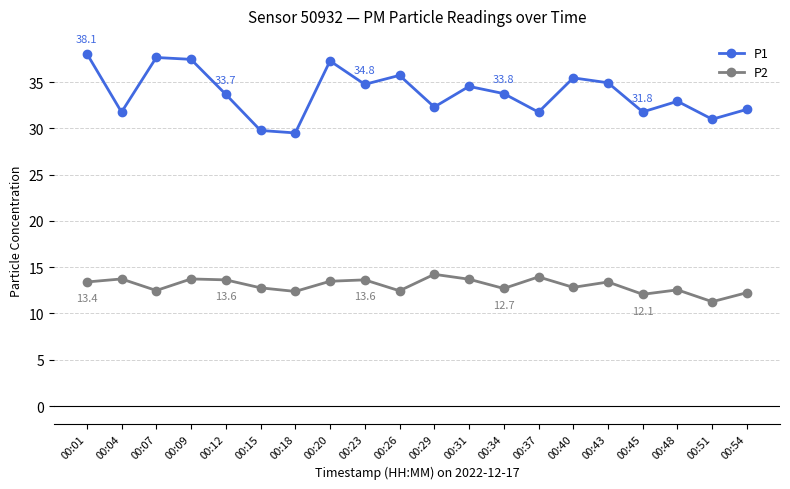

True or false: P1 and P2 intersect in this chart.

False